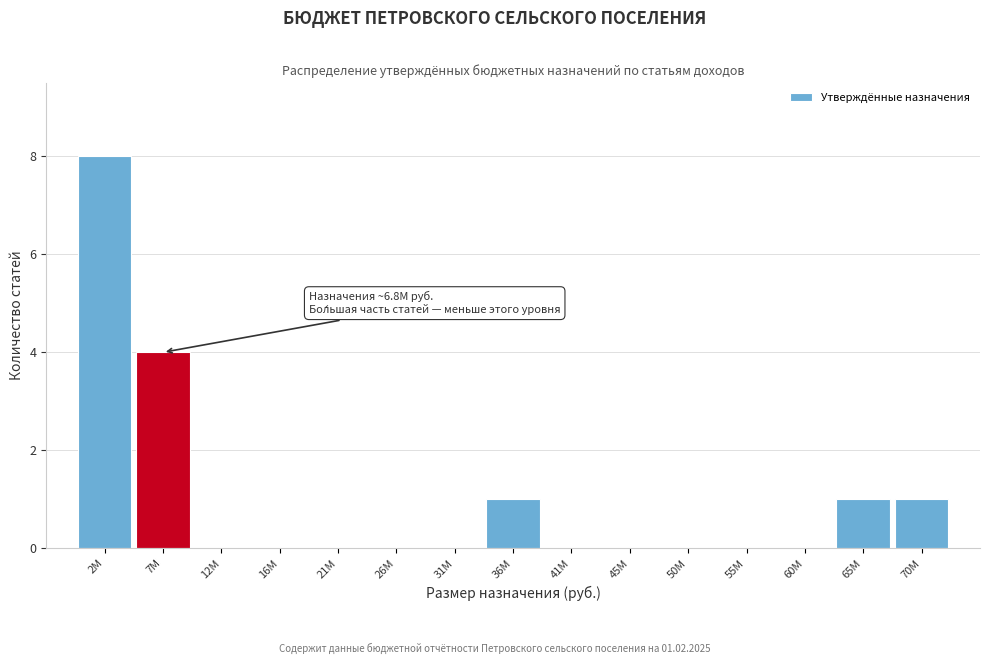

Reading left to right, extract all data points from this chart.

2M=8	7M=4	12M=0	16M=0	21M=0	26M=0	31M=0	36M=1	41M=0	45M=0	50M=0	55M=0	60M=0	65M=1	70M=1